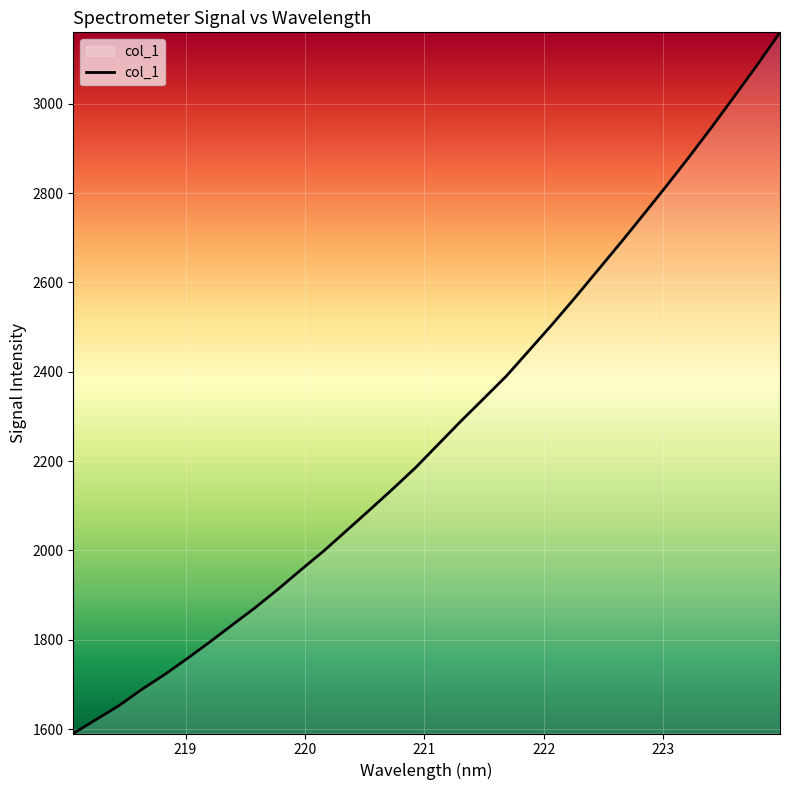

What is the smallest value displayed?

1590.2